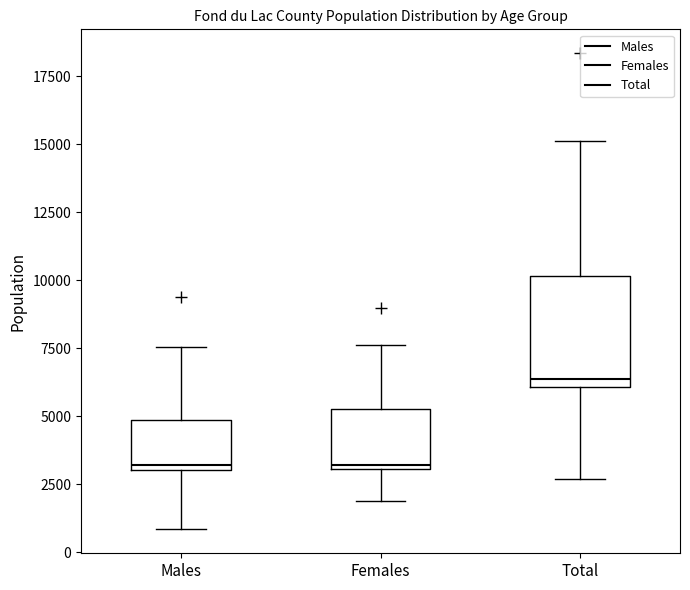

Reading left to right, read every box against the y-axis: the position of its median line, the range the box covers, and the ends of its whiskers. The values are not printed on the chart, so give them approximately, as read against the axis.

Males: median 3000 (just above the box's lower edge), box 3000 to 5000, whiskers 1000 to 7500
Females: median 3000, box 3000 to 5500, whiskers 2000 to 7500
Total: median 6500, box 6000 to 10000, whiskers 2500 to 15000